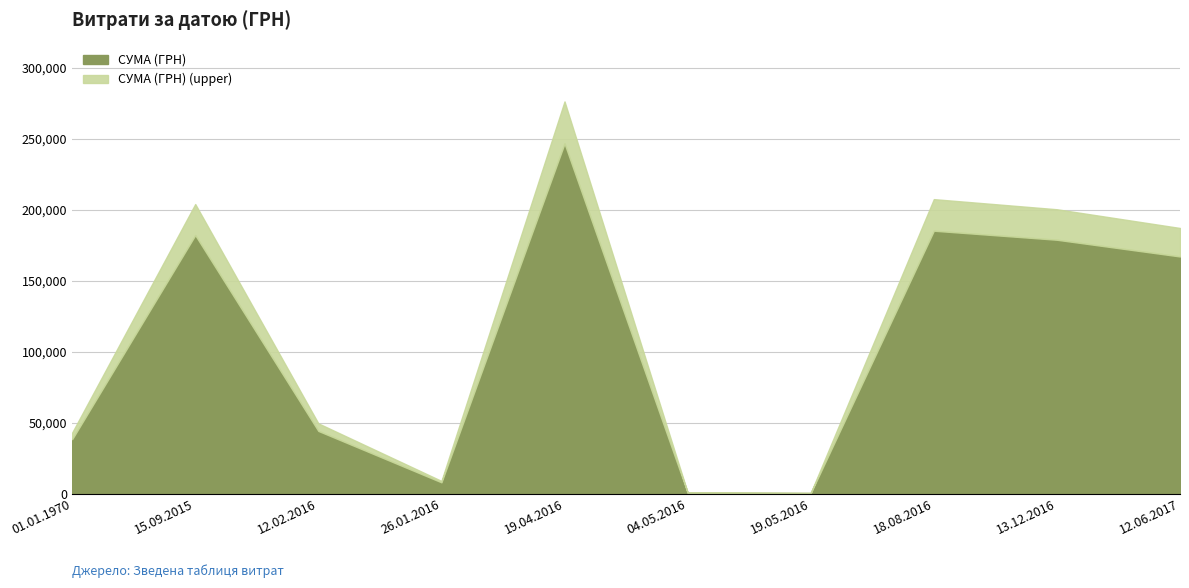

Which label corresponds to the smallest value in the chart?

19.05.2016